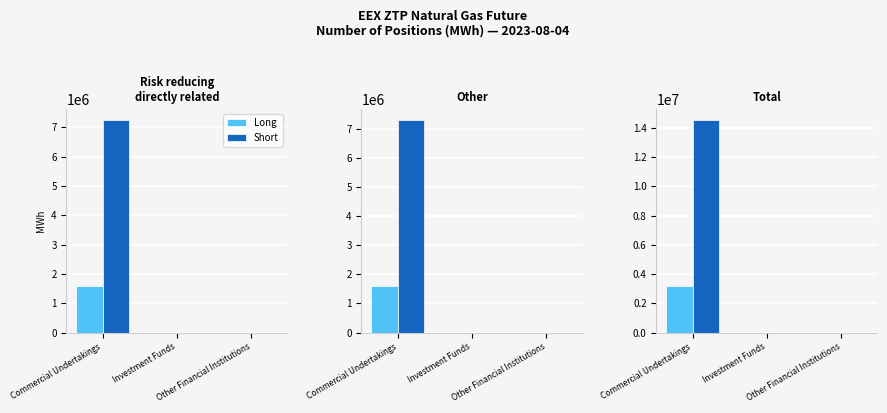

At which category does the chart reach its peak across all series?

Commercial Undertakings